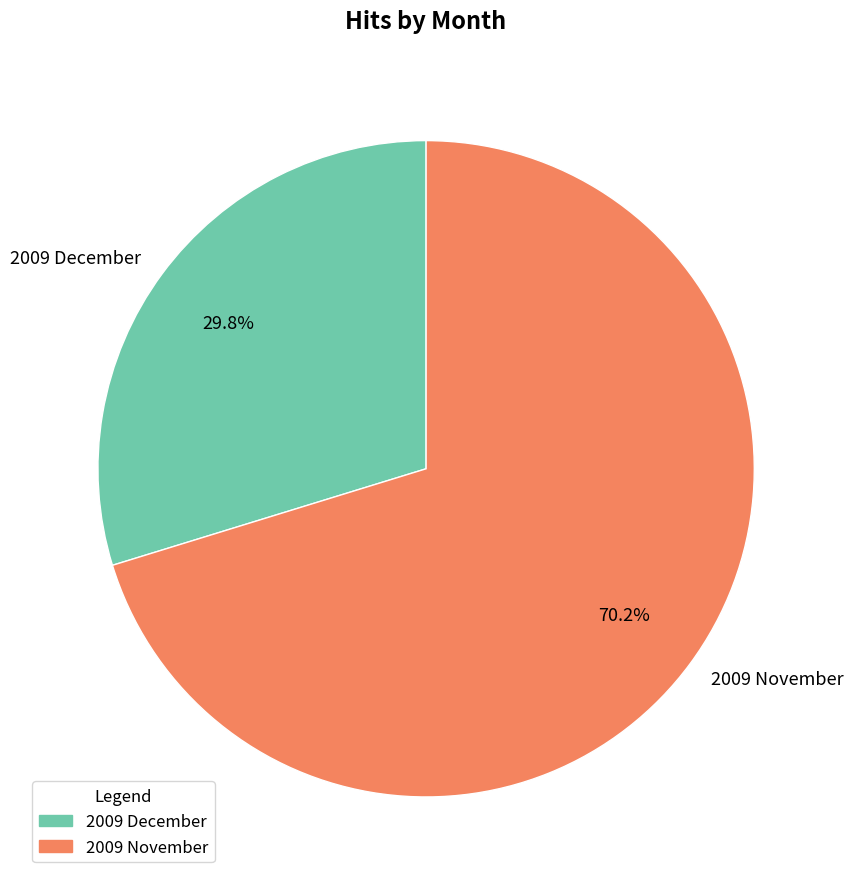

What is the majority slice?

2009 November